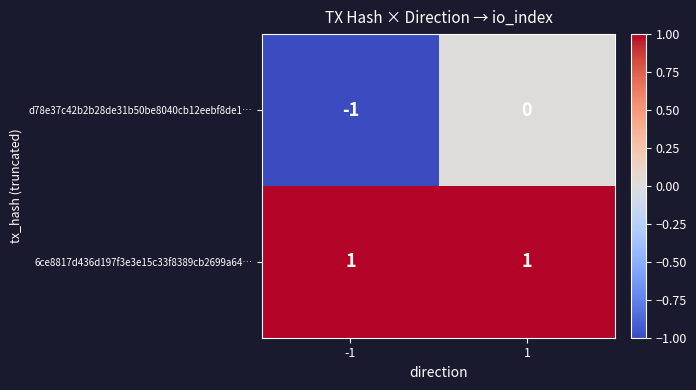

Which series has the largest total across all categories?

6ce8817d436d197f3e3e15c33f8389cb2699a64…